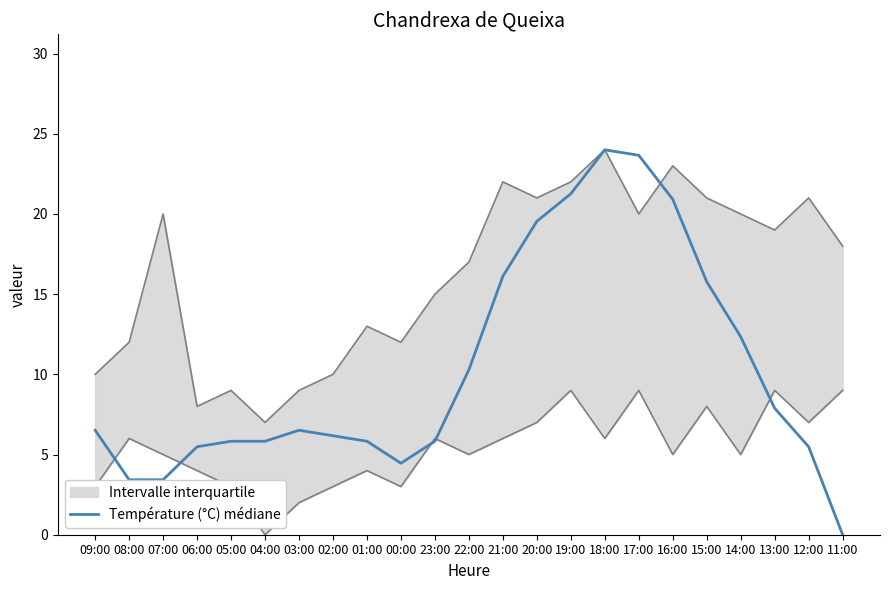

How many values are below 6?

10